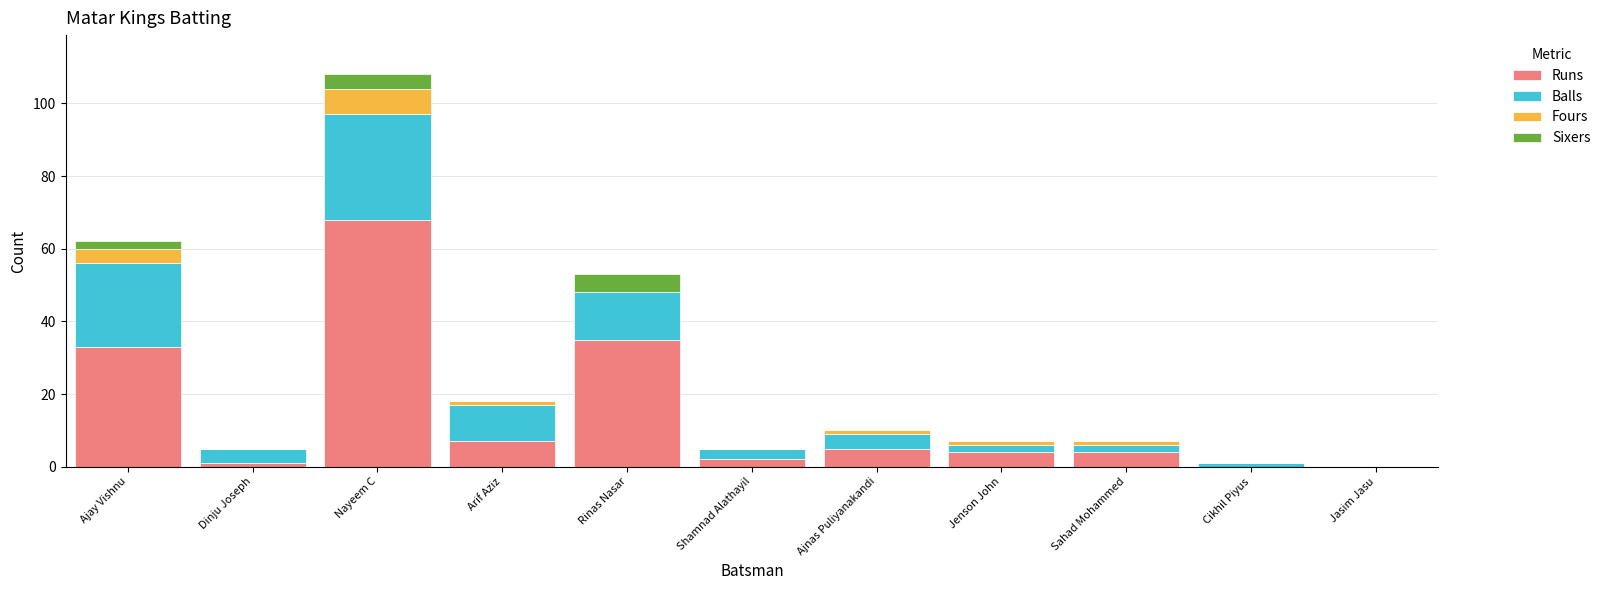

What is the total value across all series at Rinas Nasar?

53